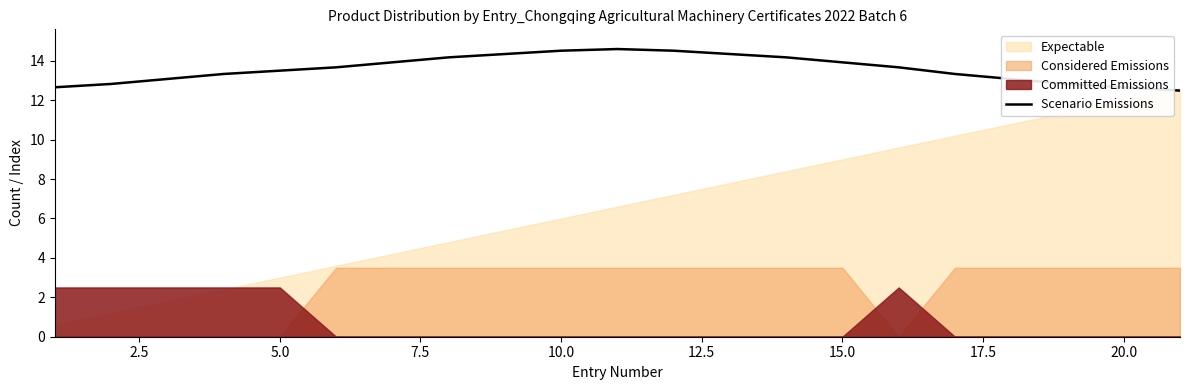

What is the sum of all values?

285.7